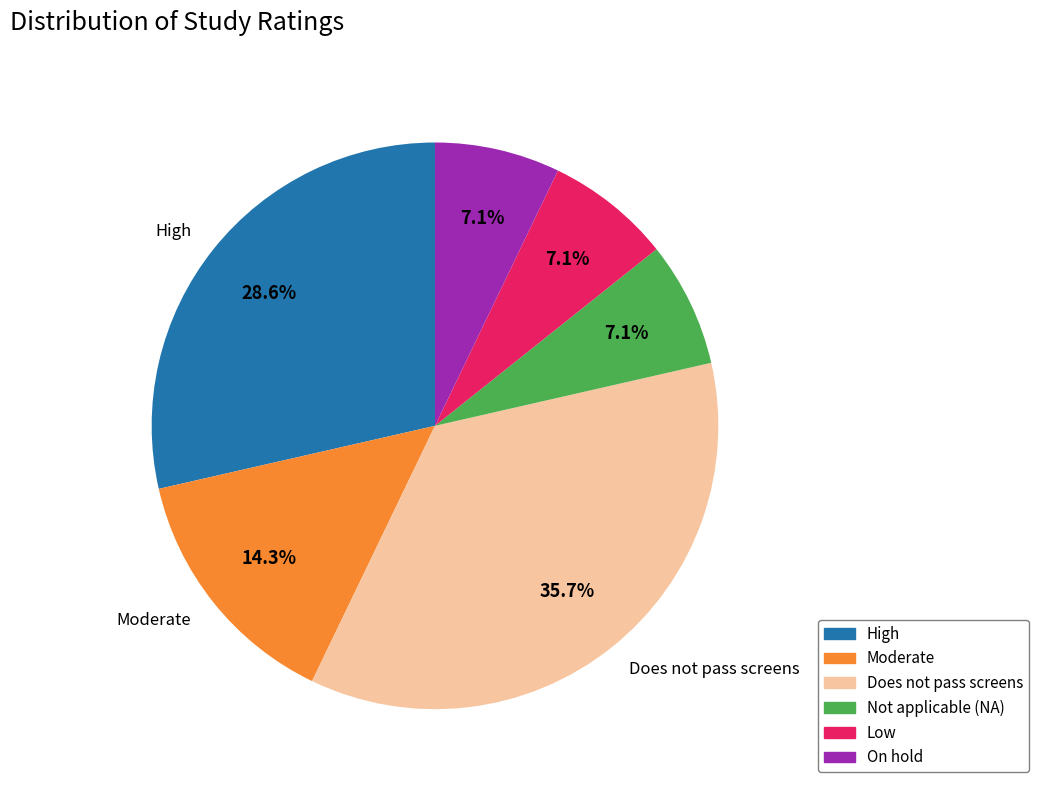

Is there a majority slice in this chart?

No